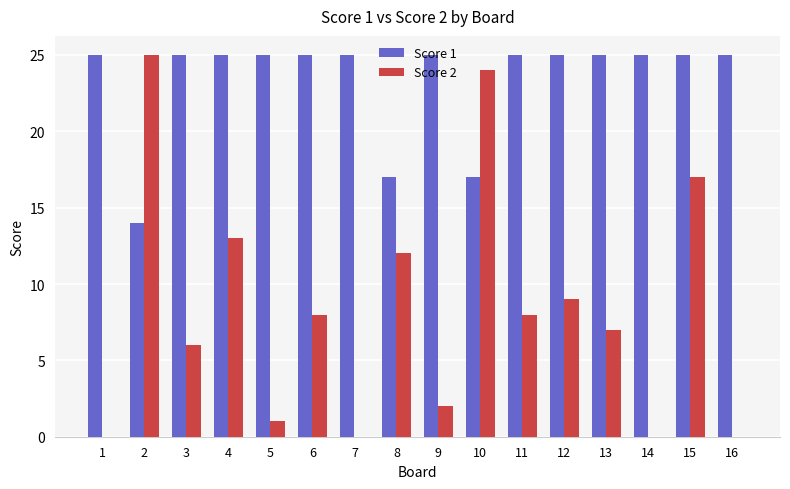

How many groups of bars are there?

16